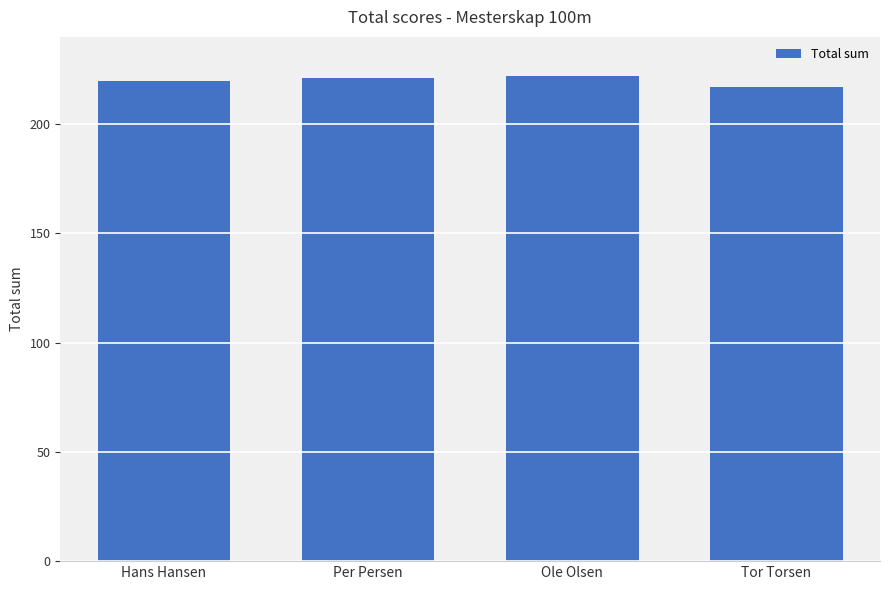

What is the difference between the maximum and second lowest values?

2